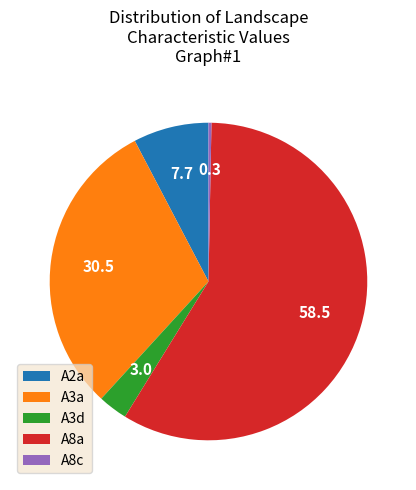

Is it true that A3d is 3% of the pie?

True